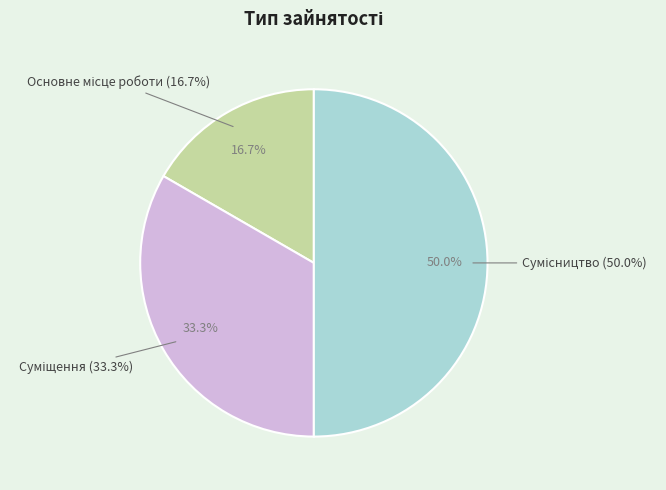

Rank the categories by value from lowest to highest.

Основне місце роботи, Суміщення, Сумісництво